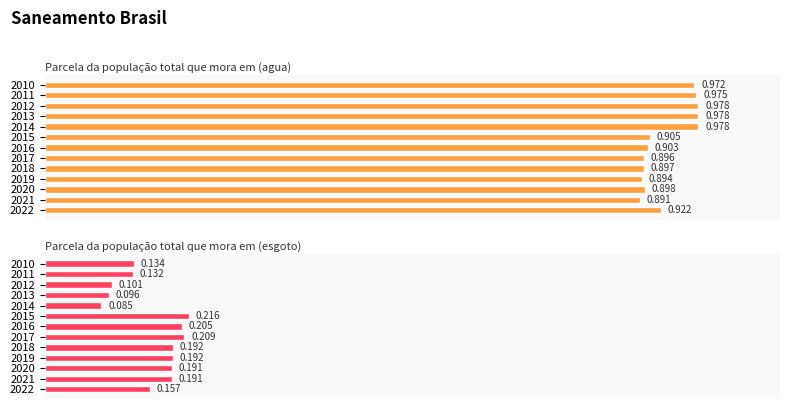

Count the number of data series in this chart.

2